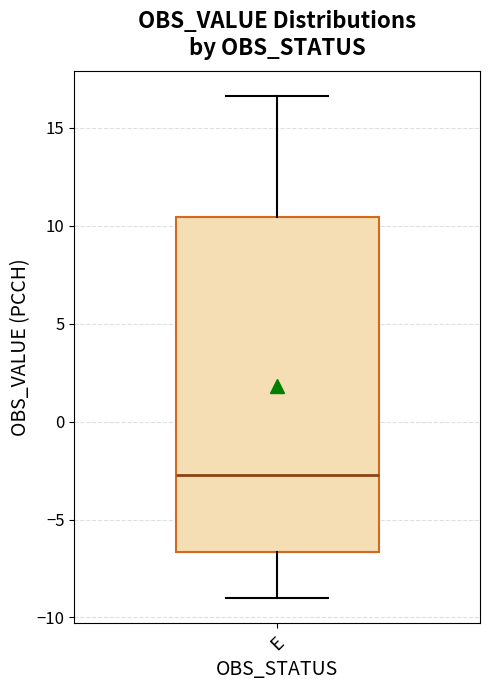

Read this box plot against the y-axis: the position of the median line, the range covered by the box, and the ends of both whiskers. The values are not printed on the chart, so give them approximately, as read against the axis.

median -2.5, box -6.5 to 10.5, whiskers -9.0 to 16.5